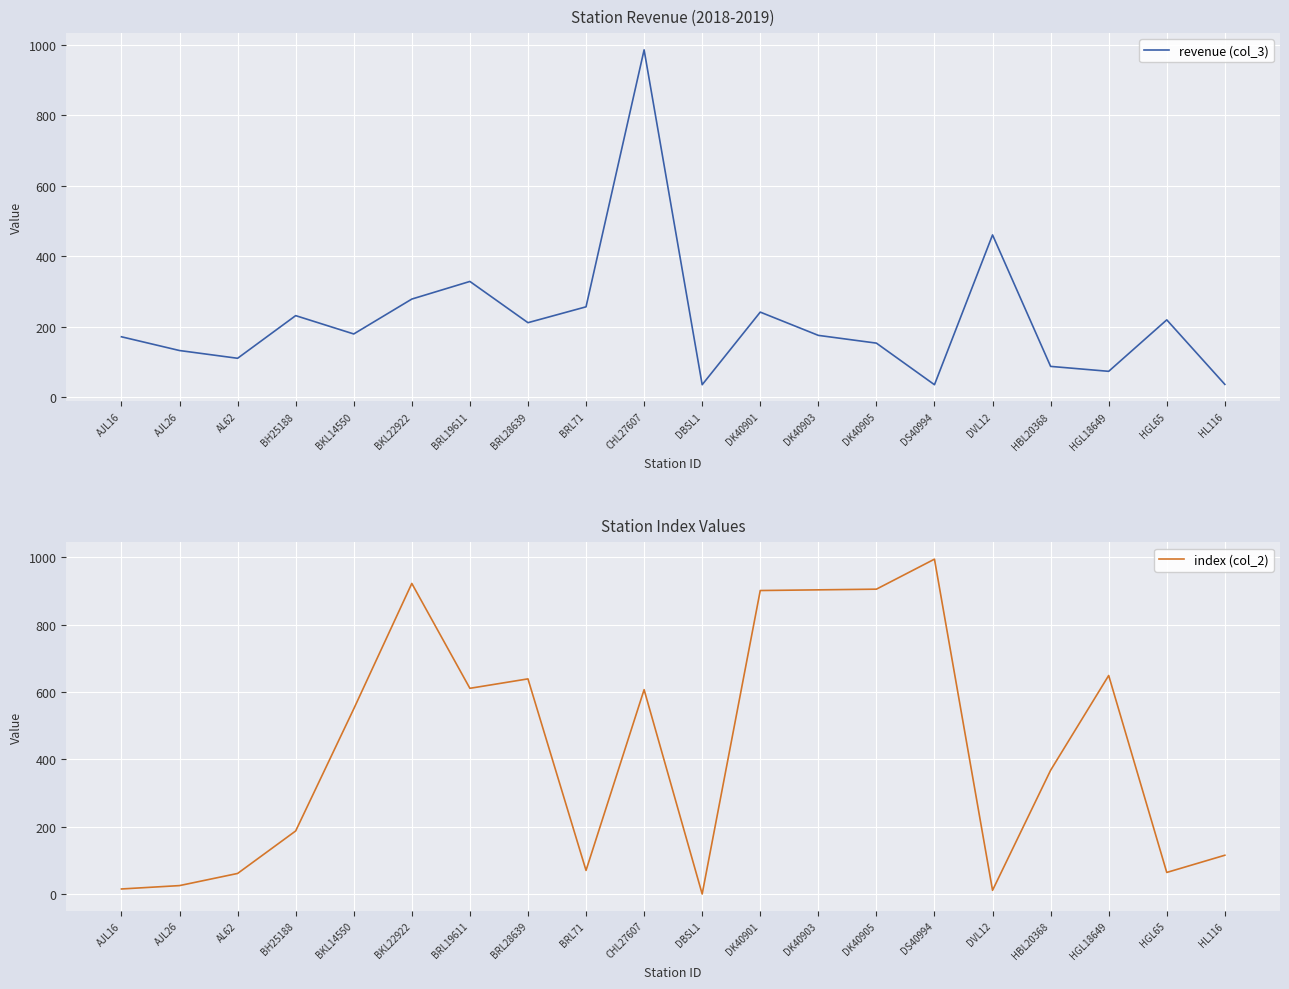

At which category does revenue (col_3) reach its first local valley?

AL62